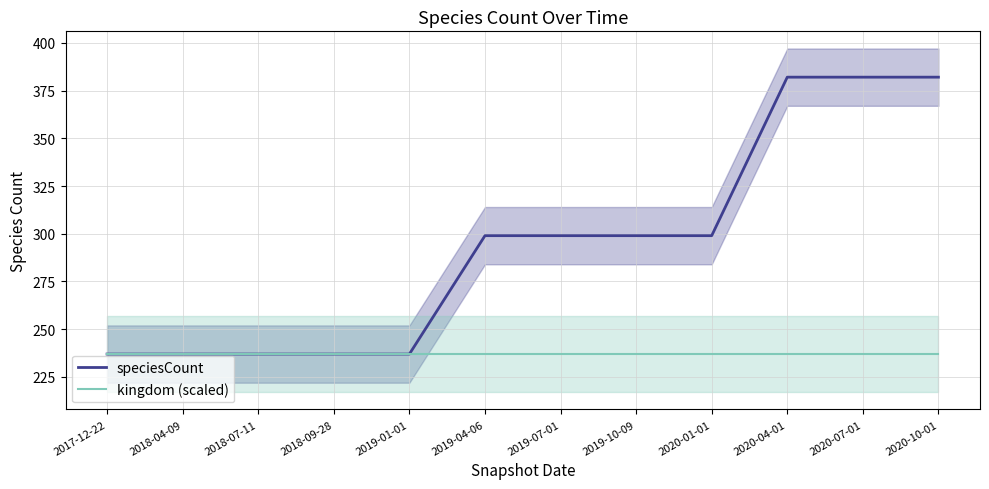

Reading left to right, extract all data points from this chart.

speciesCount: 237	237	237	237	237	299	299	299	299	382	382	382
kingdom (scaled): 237	237	237	237	237	237	237	237	237	237	237	237